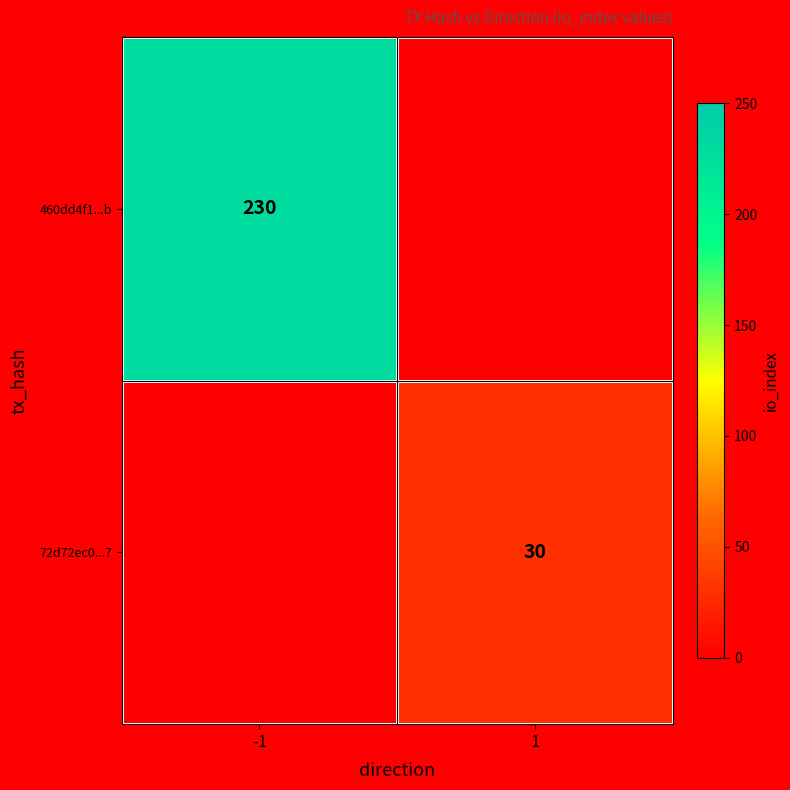

What is the minimum value shown in the chart?

30.0